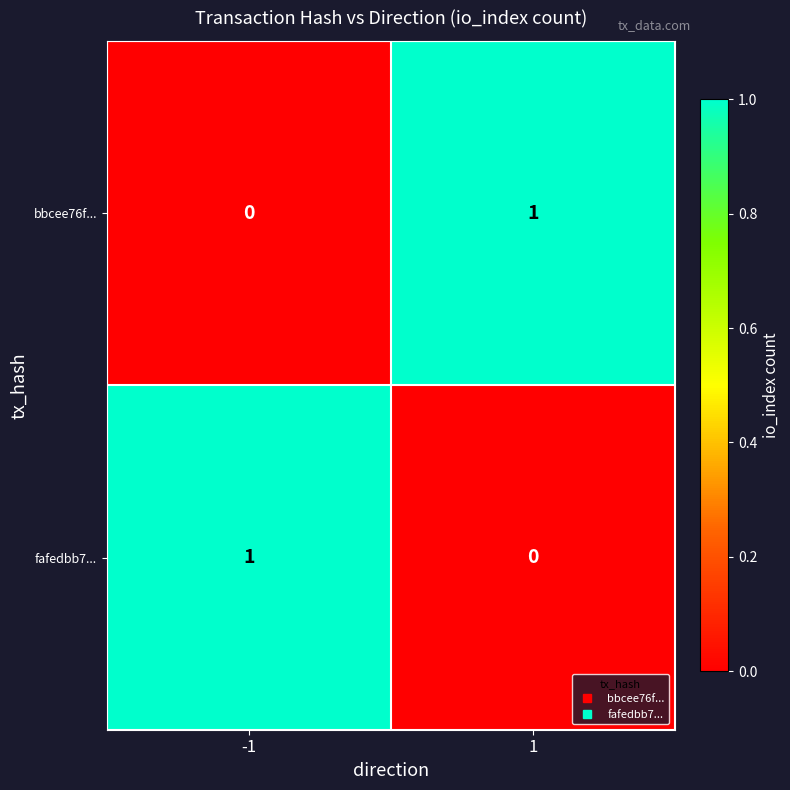

Reading left to right, extract all data points from this chart.

bbcee76f...: -1=0	1=1
fafedbb7...: -1=1	1=0